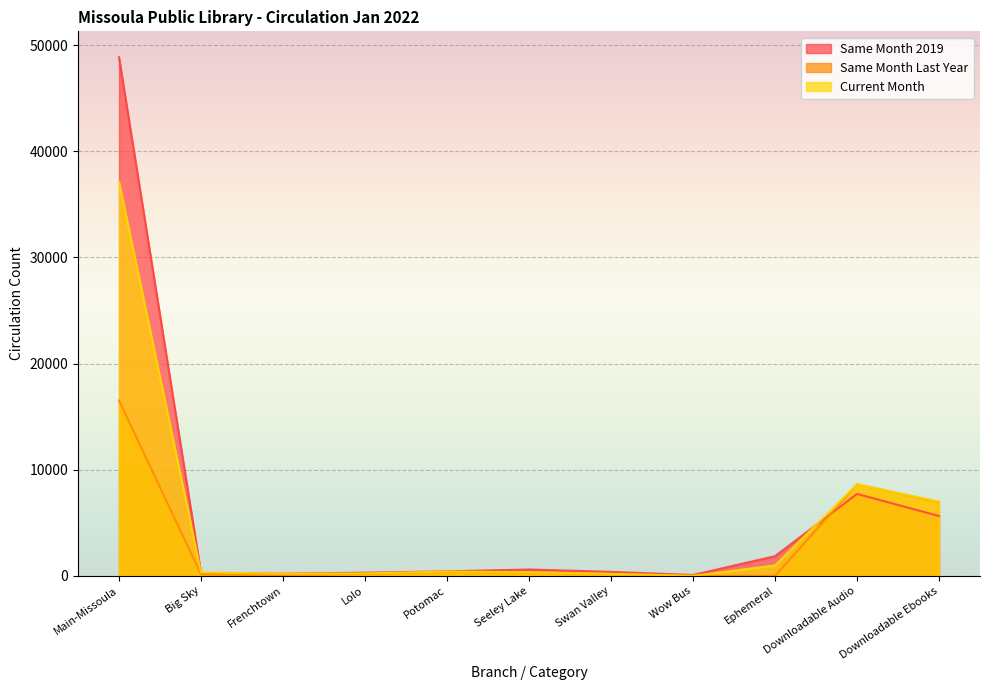

In Same Month 2019, how many points are higher than both neighbors (excluding endpoints)?

2